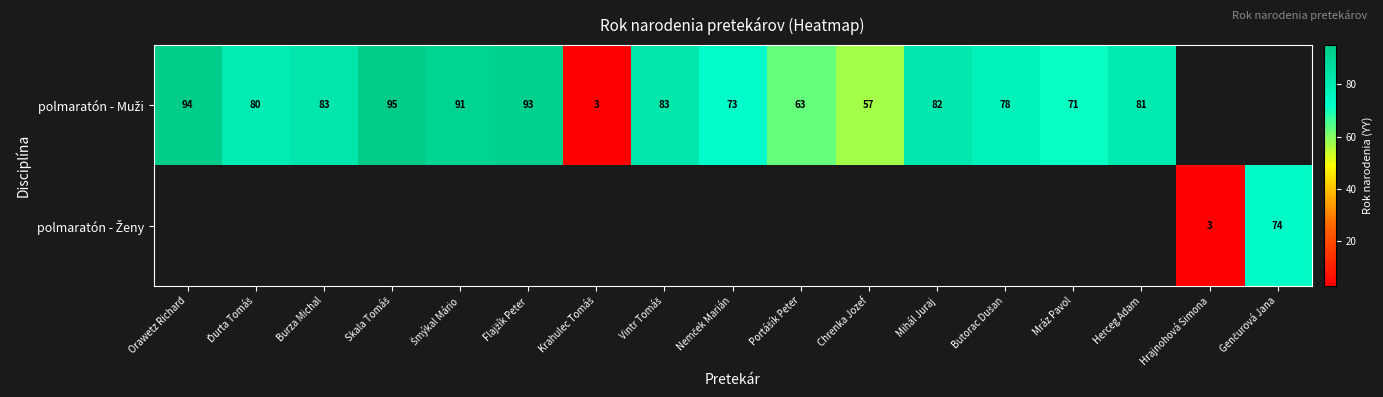

Count the number of categories in the chart.

17